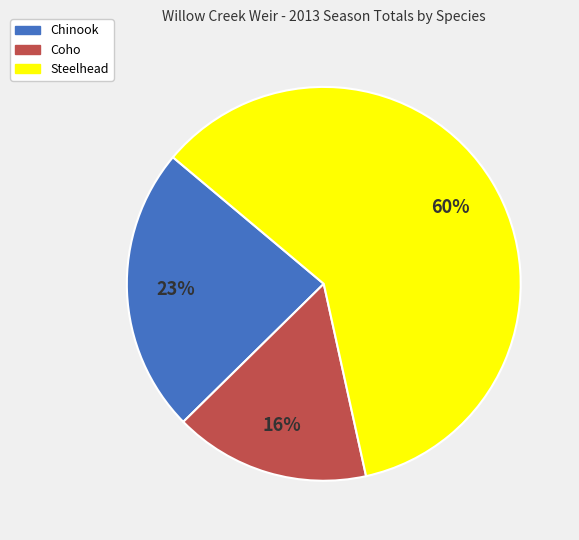

To the nearest percent, what portion does Coho represent?

16%